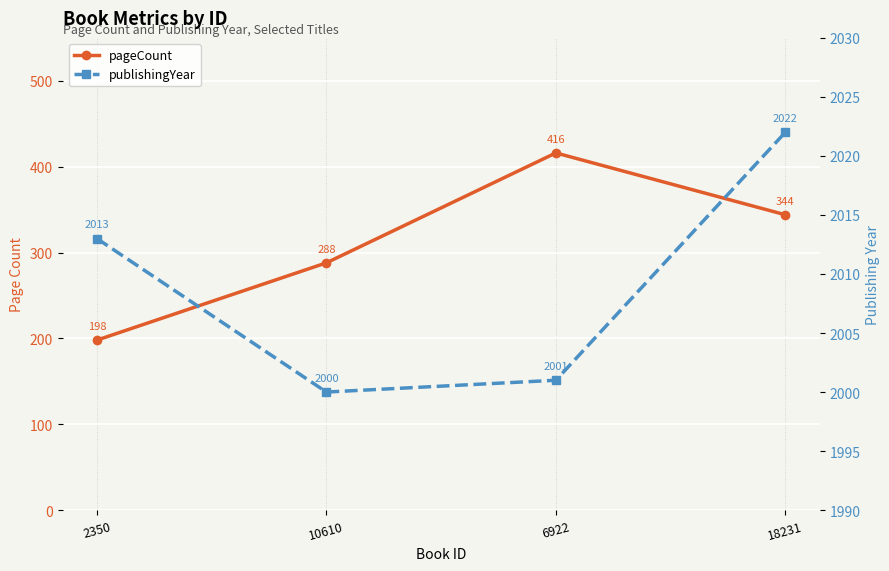

True or false: pageCount has more than 0 points higher than both neighbors.

True